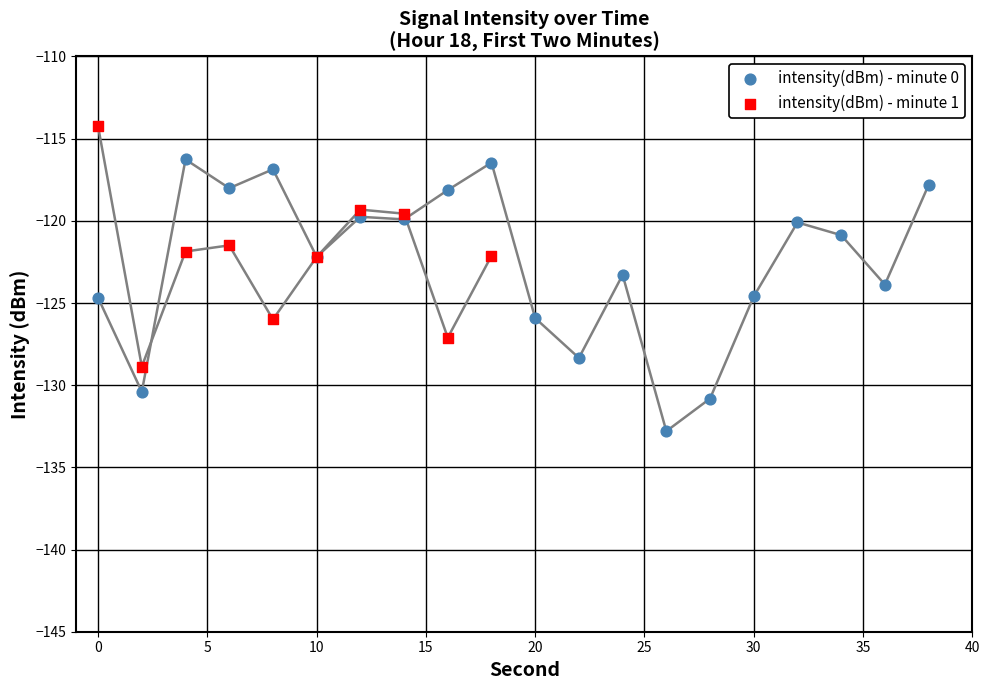

Which series has the widest spread of Y values?

intensity(dBm) - minute 0